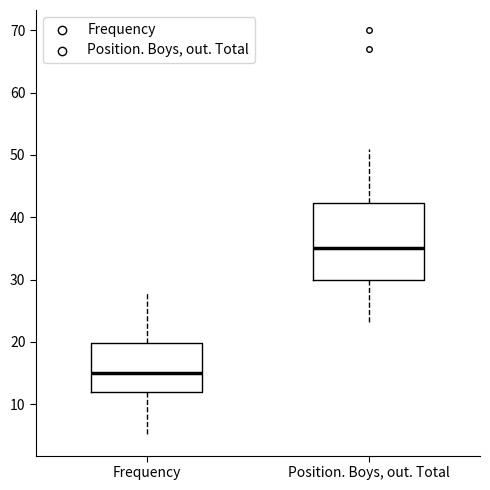

Reading left to right, read every box against the y-axis: the position of its median line, the range the box covers, and the ends of its whiskers. The values are not printed on the chart, so give them approximately, as read against the axis.

Frequency: median 15, box 12 to 20, whiskers 5 to 28
Position. Boys, out. Total: median 35, box 30 to 42, whiskers 23 to 51